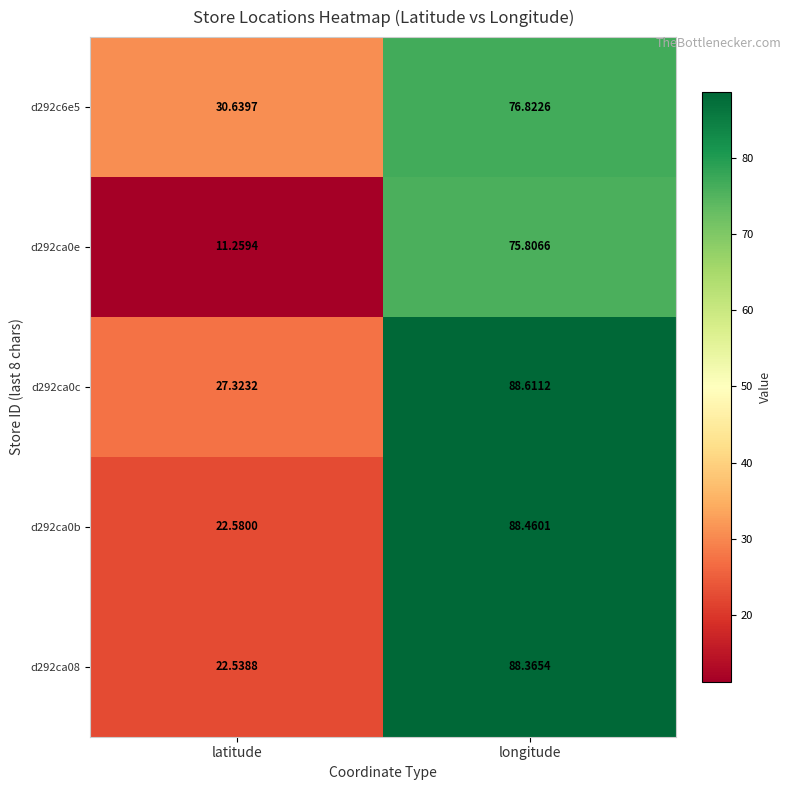

How many data points in d292ca0c are less than 88?

1